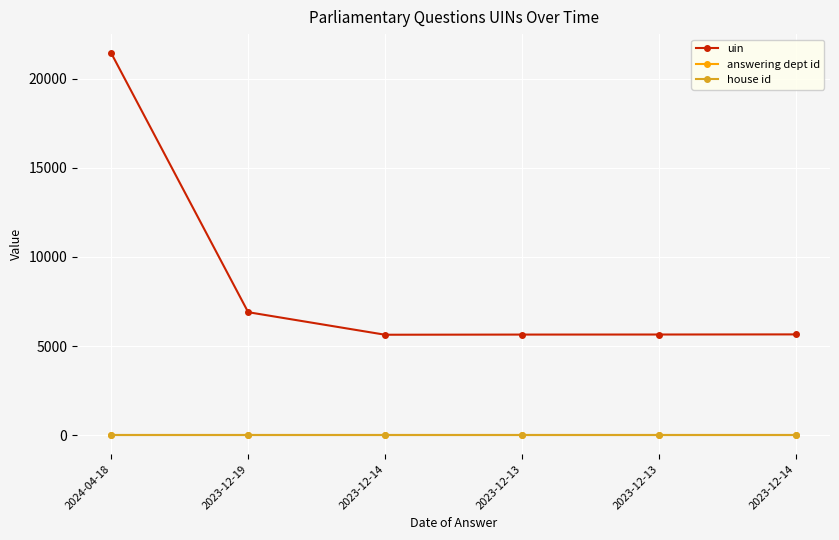

At how many categories does at least one series exceed 3164?

6